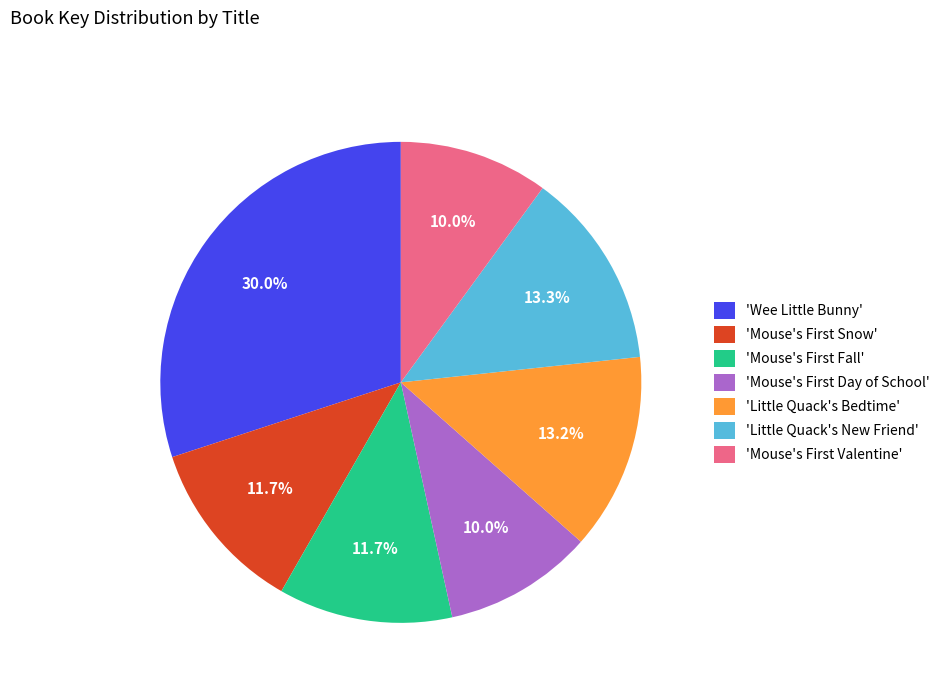

How many segments does this pie chart have?

7